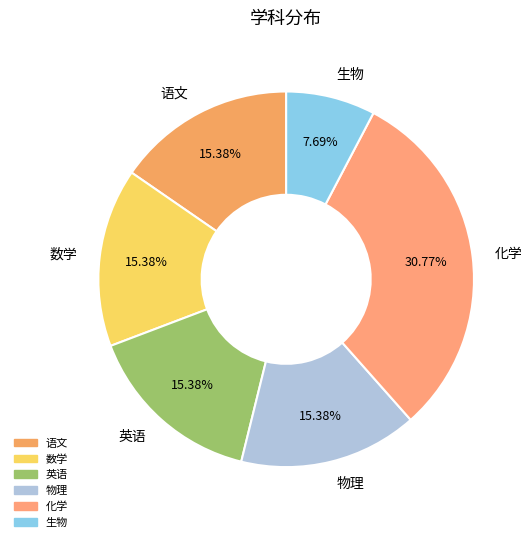

How many segments does this pie chart have?

6